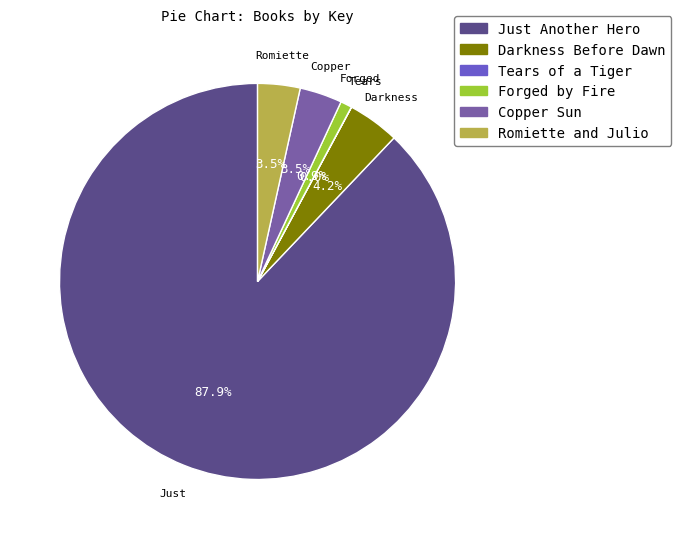

Which has a higher value, Forged by Fire or Romiette and Julio?

Romiette and Julio